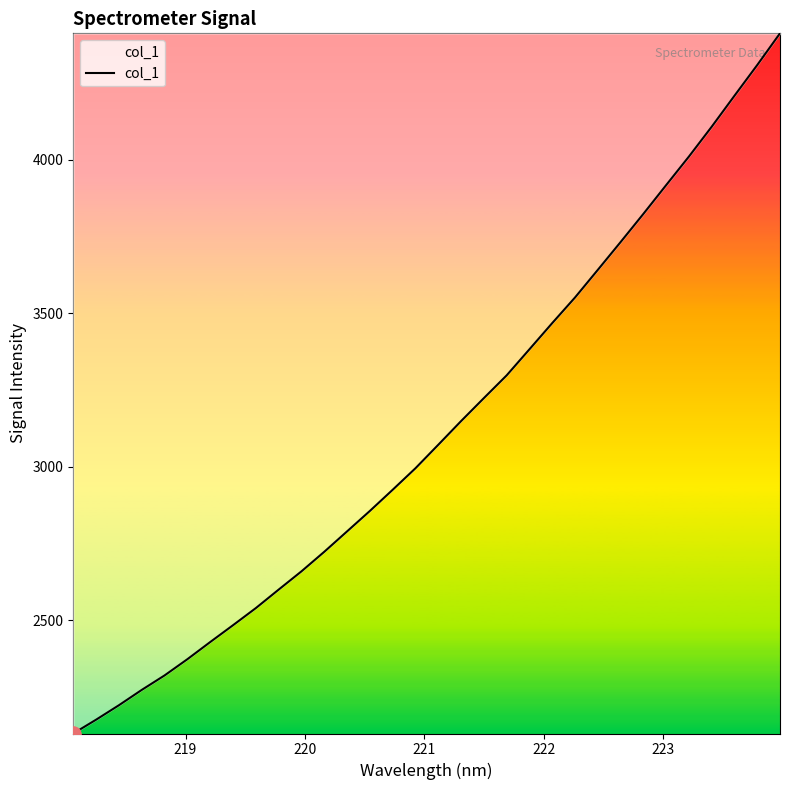

What is the minimum value shown in the chart?

2130.8